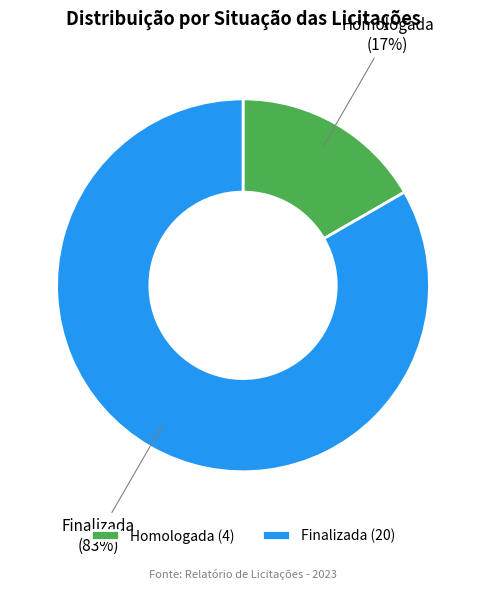

Between Homologada and Finalizada, which is larger?

Finalizada